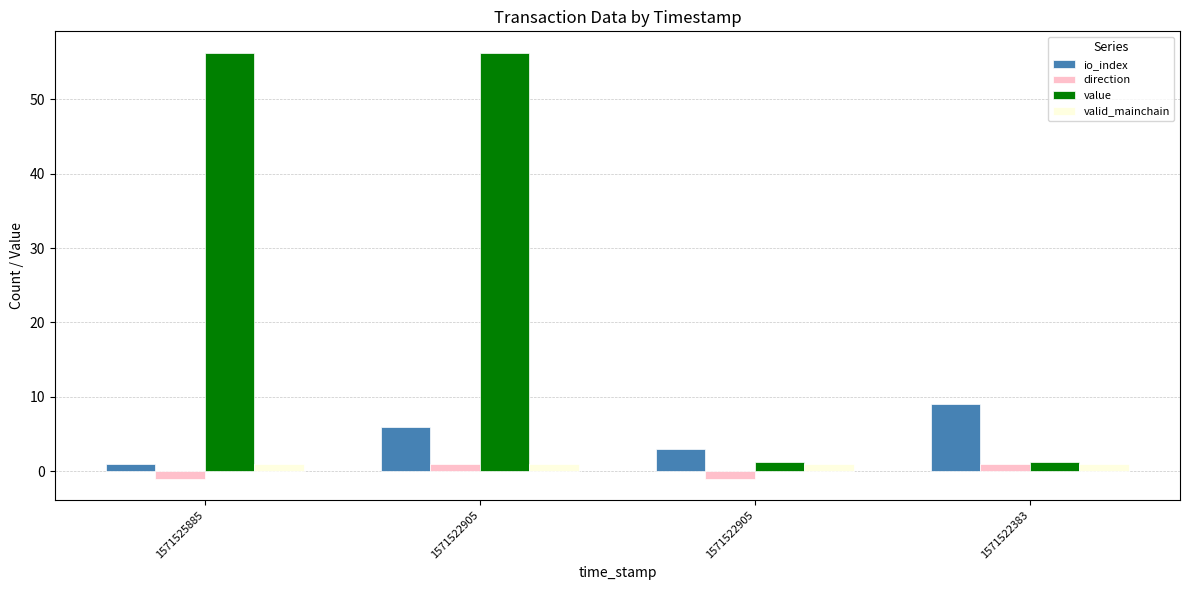

Where is valid_mainchain nearest to the value 1?

1571525885